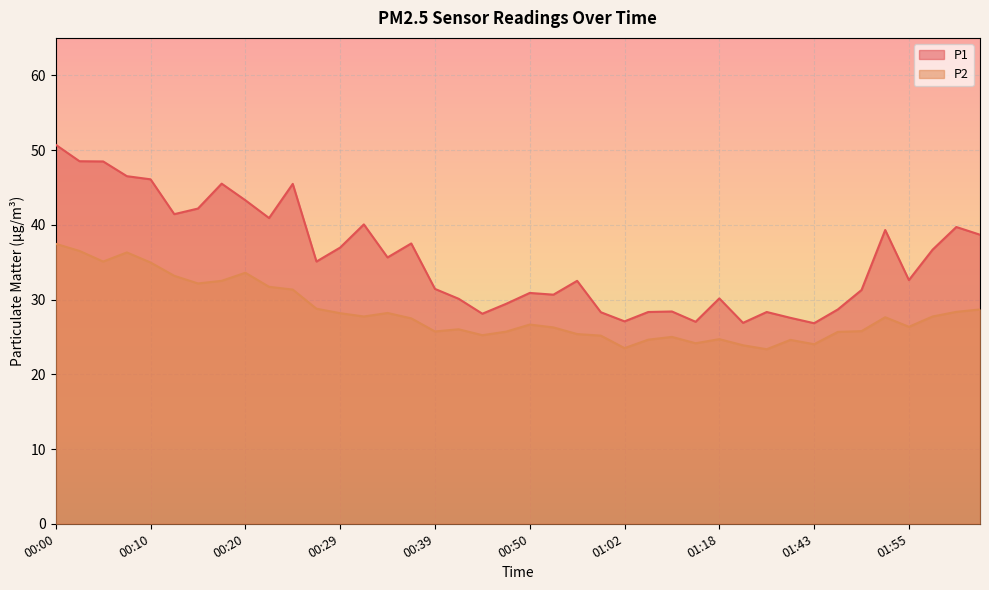

What is the difference between the maximum and second lowest values in the P2 series?

14.0